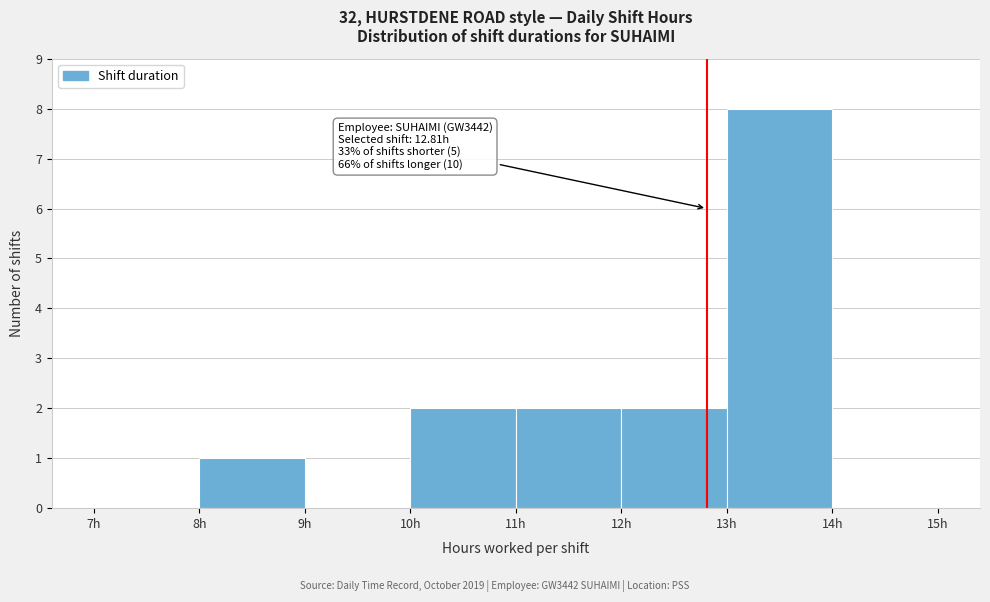

Which range on the x-axis has the tallest bar?

13 to 14